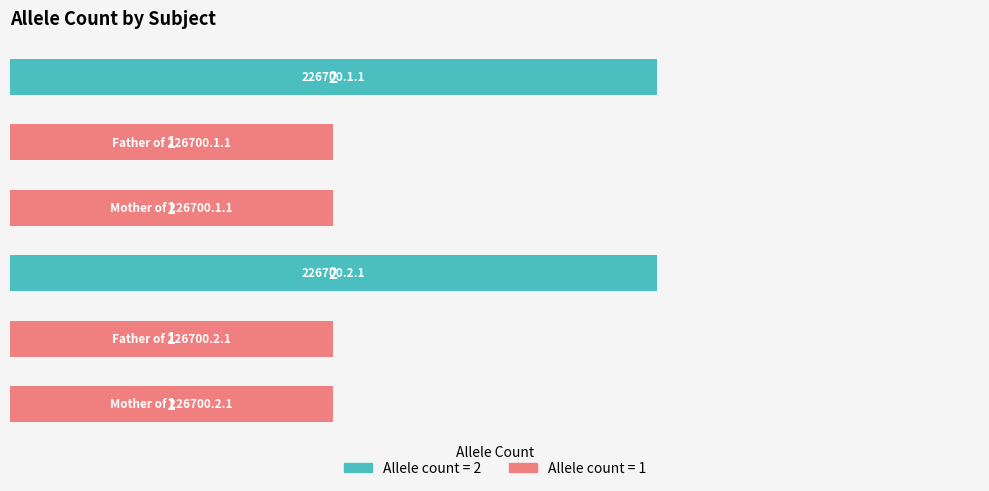

What is the sum of all values?

8